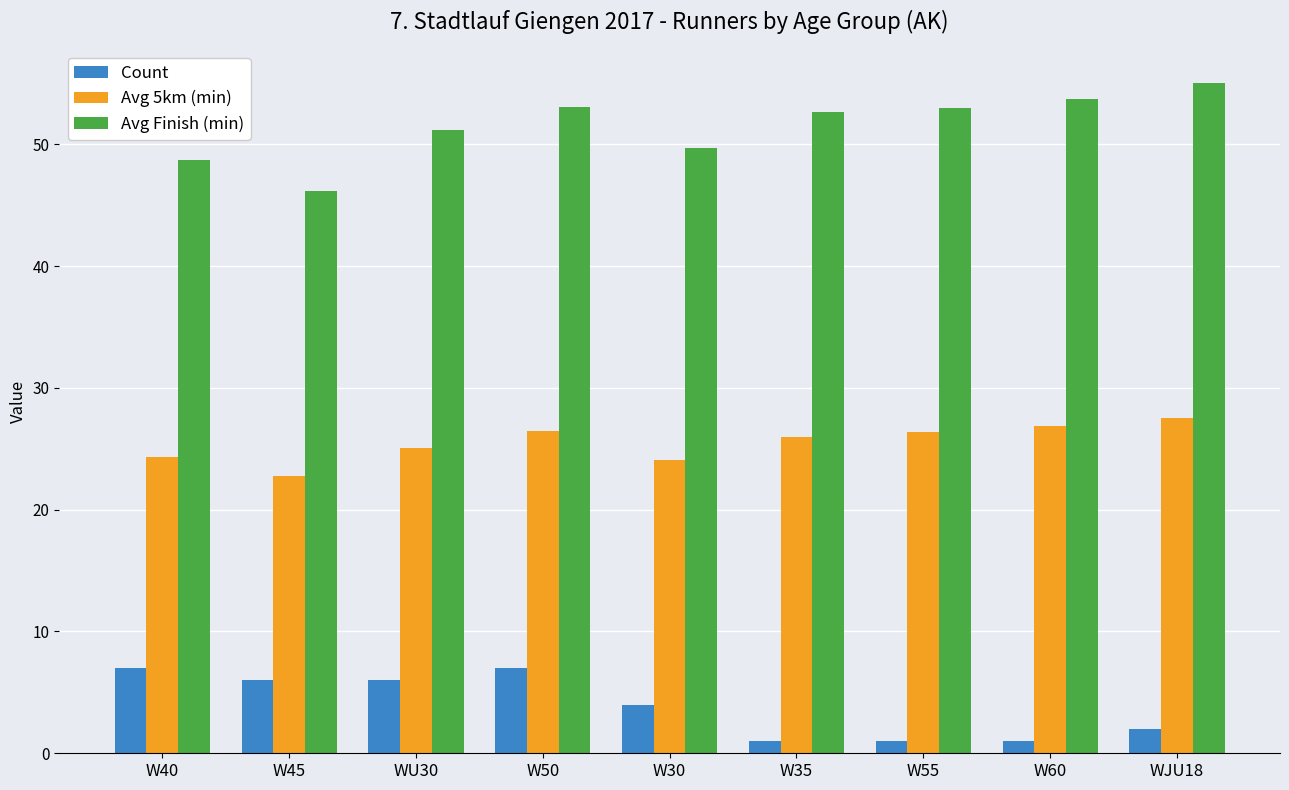

What is the value of the Avg Finish (min) bar at the 6th from the left?

52.6